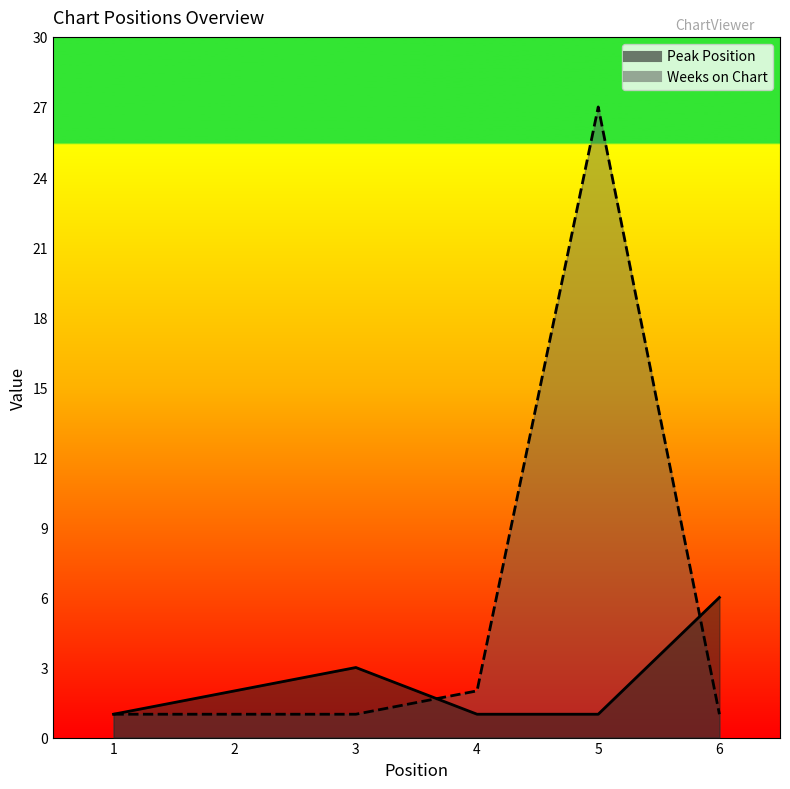

Reading right to left, extract all data points from this chart.

Peak Position: 6=6	5=1	4=1	3=3	2=2	1=1
Weeks on Chart: 6=1	5=27	4=2	3=1	2=1	1=1